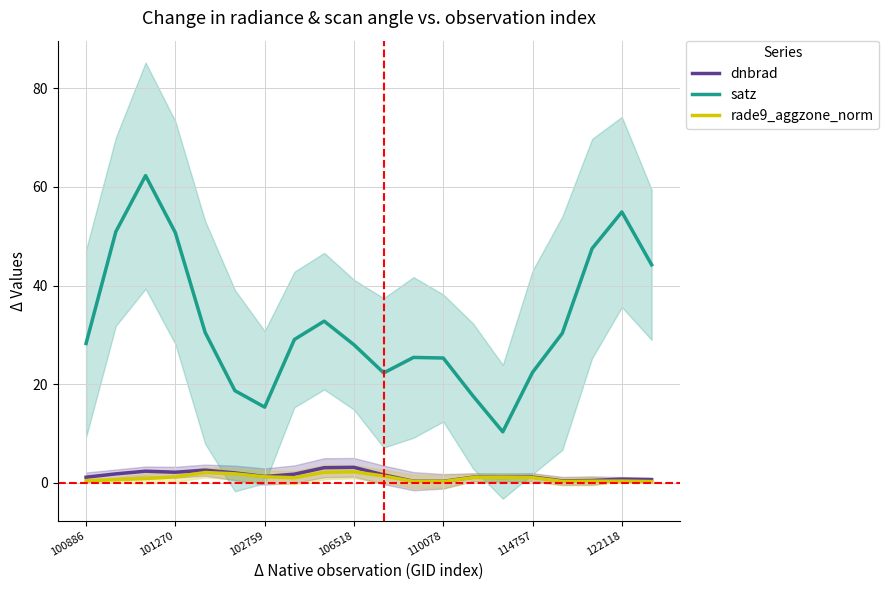

Does the chart have visible grid lines?

Yes